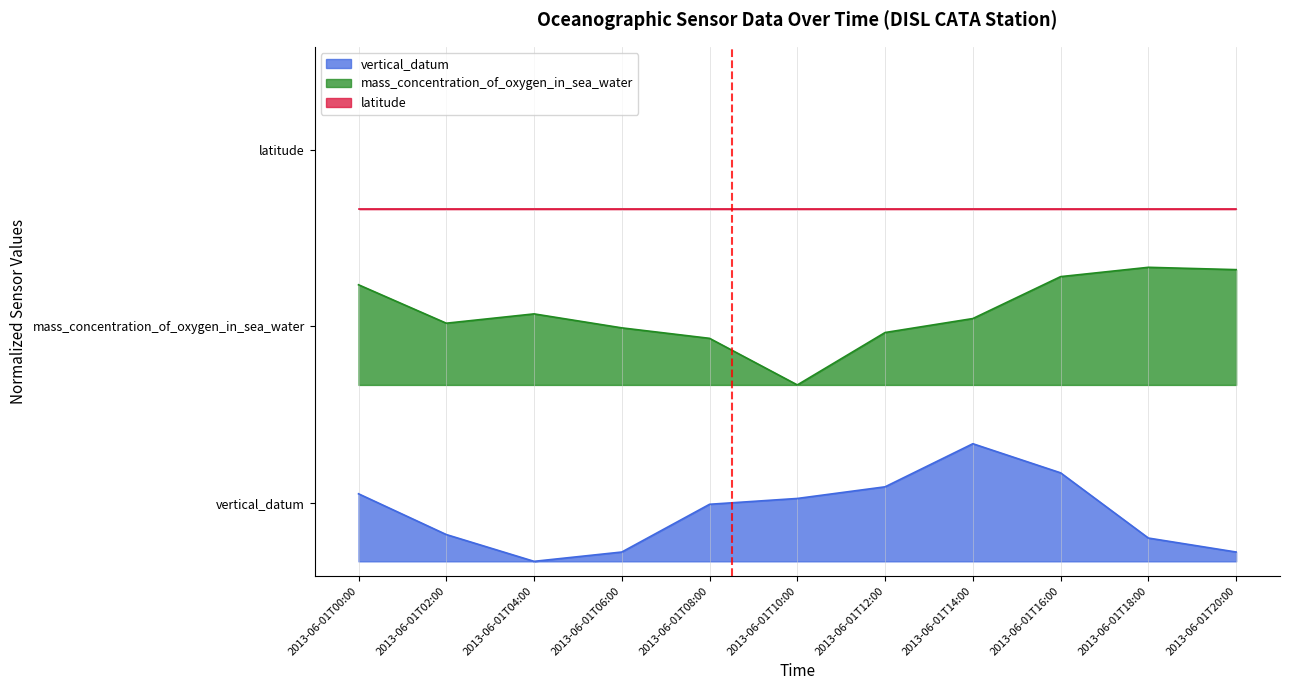

At which category does vertical_datum reach its first local peak?

2013-06-01T14:00